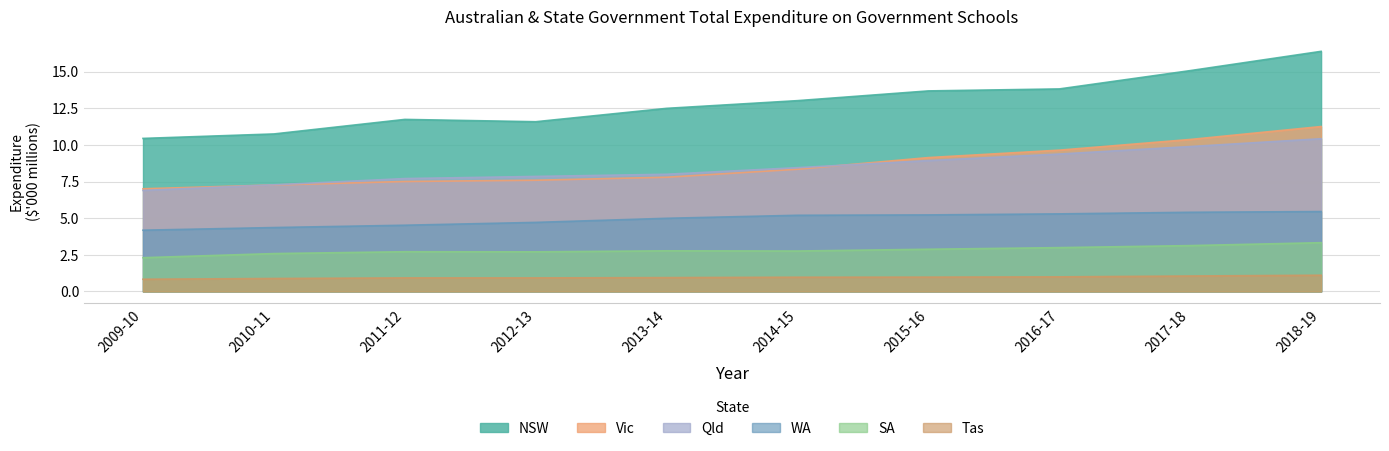

How many lines are shown in the chart?

6